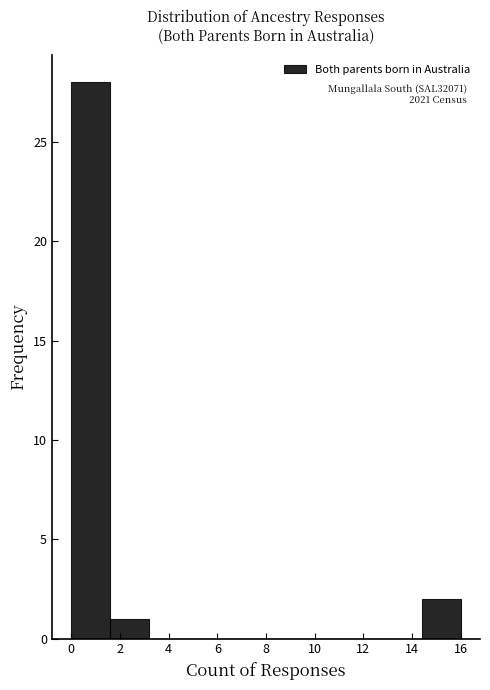

Which range on the x-axis has the tallest bar?

0.0 to 1.6